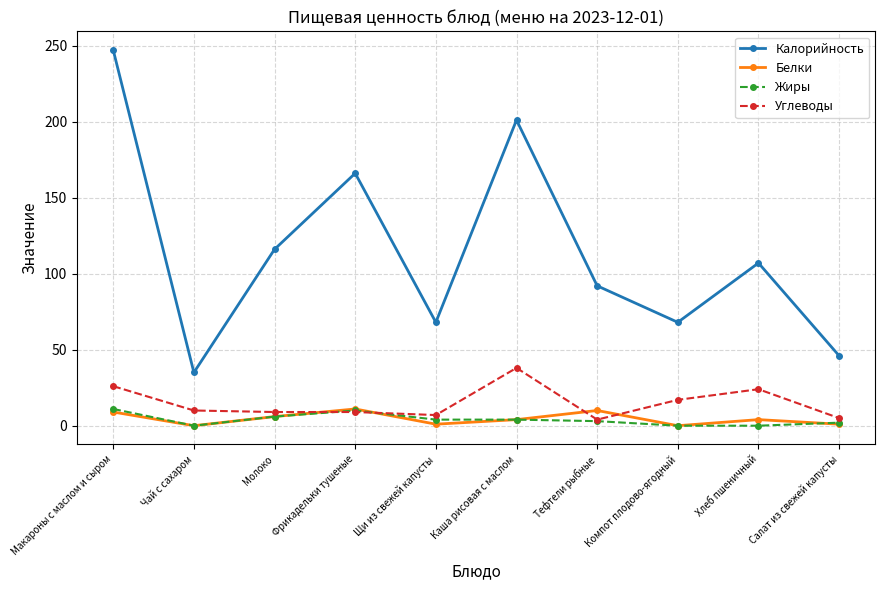

Where is the first local minimum for Жиры?

Чай с сахаром